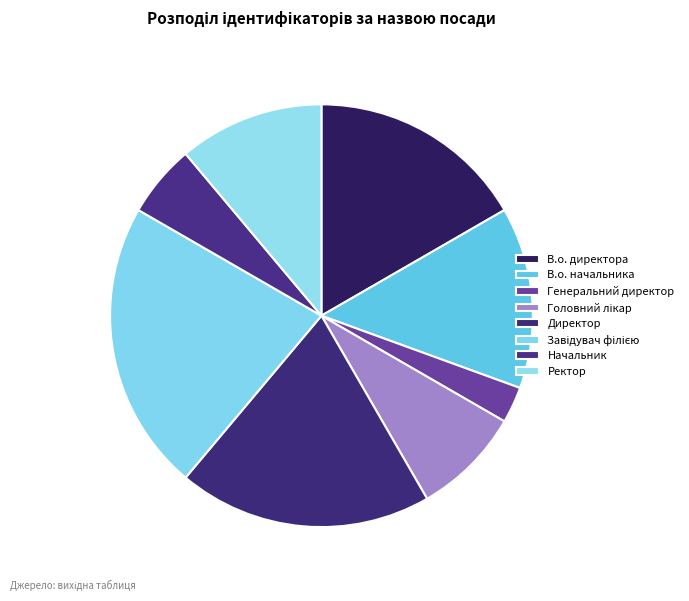

Count the number of slices in the pie.

8